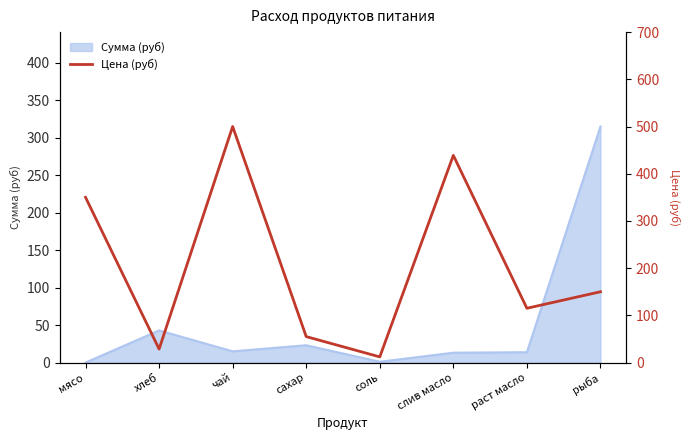

What is the difference between the maximum and second lowest values?

471.4